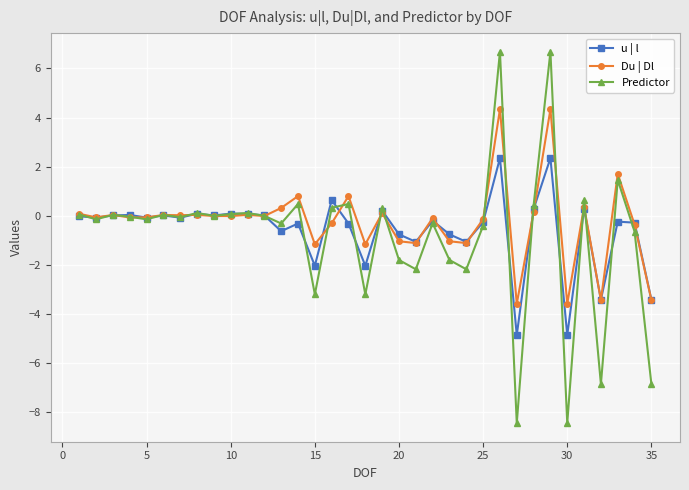

Count the number of categories in the chart.

35